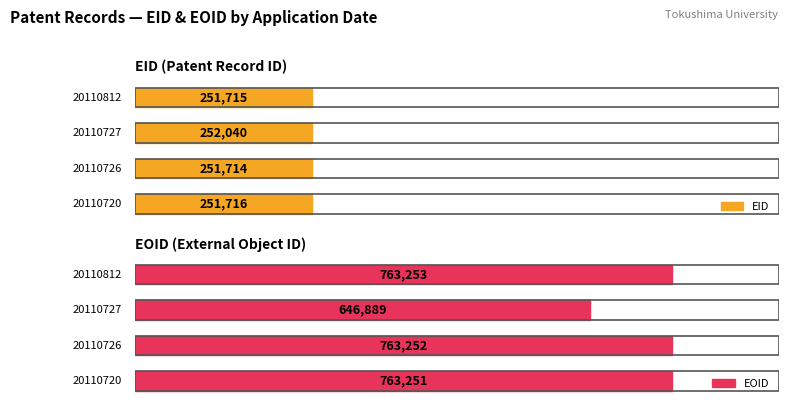

Rank the series at 20110726 from lowest to highest value.

EID, EOID